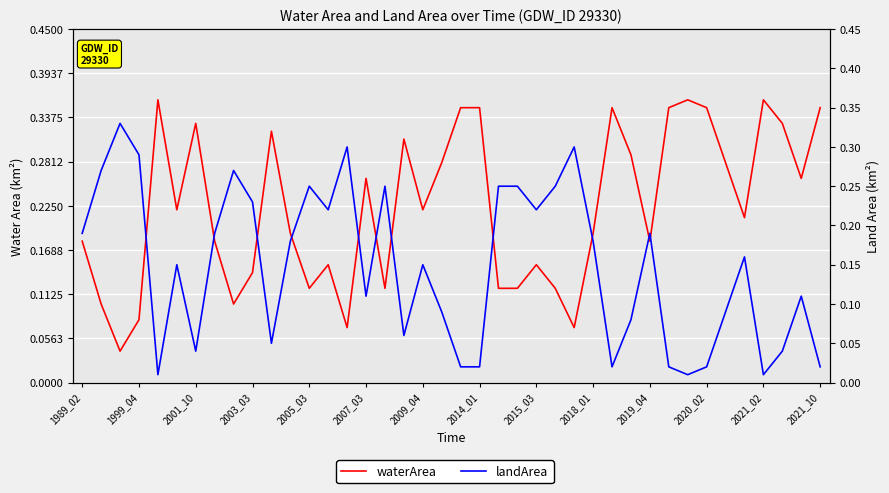

Which series has the widest spread of values?

waterArea